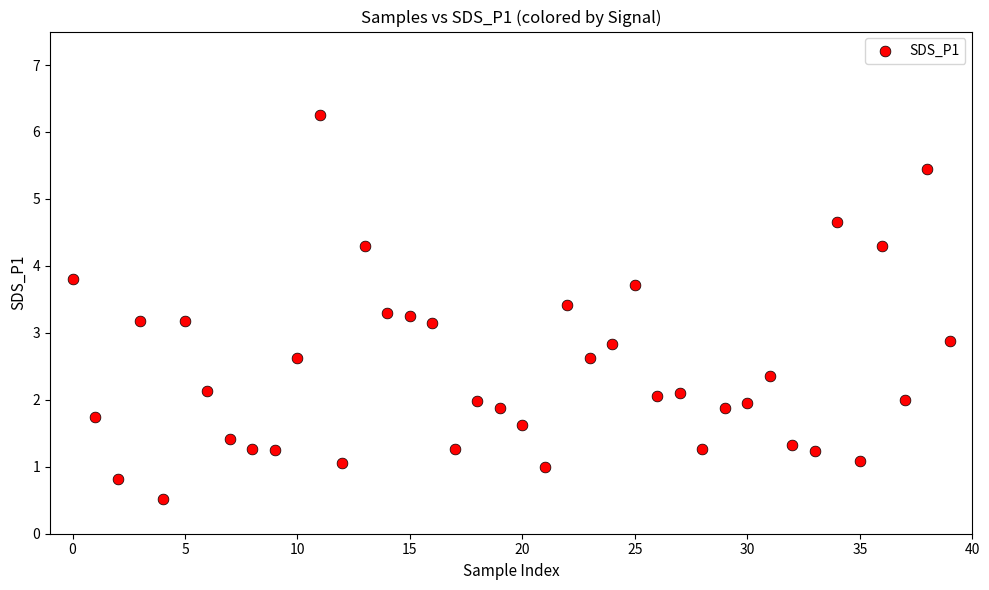

What is the range of Y values (max minus min)?

5.7